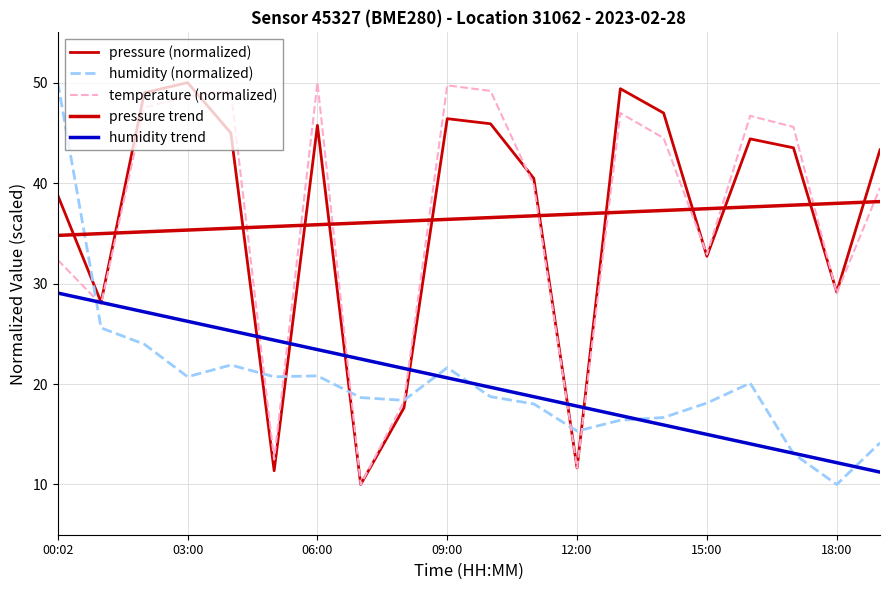

What is the sum of all pressure trend values?

729.5